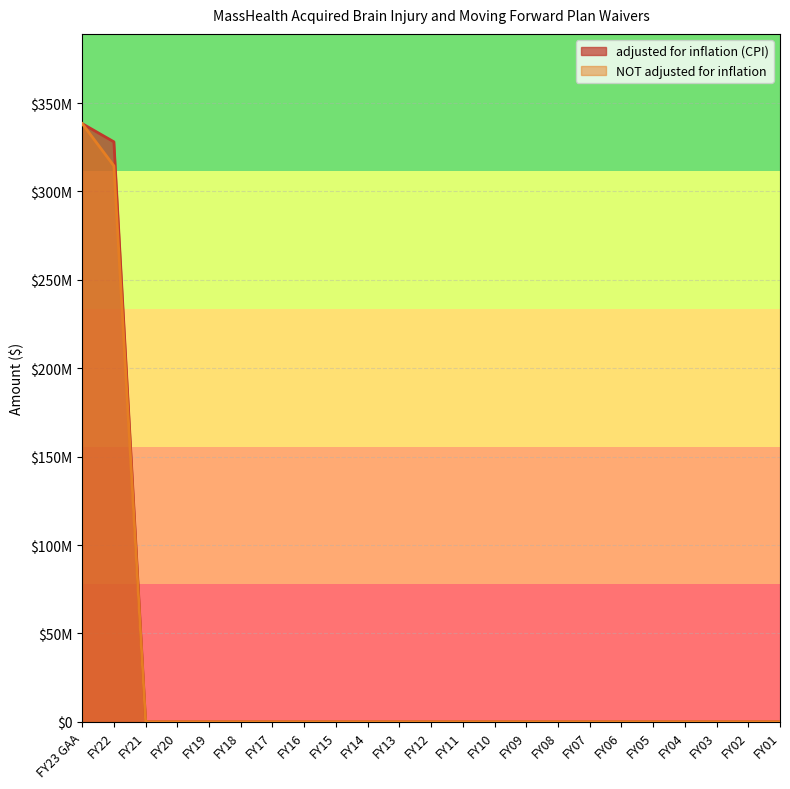

The adjusted for inflation (CPI) series shows -194020218 at FY10. True or false?

False